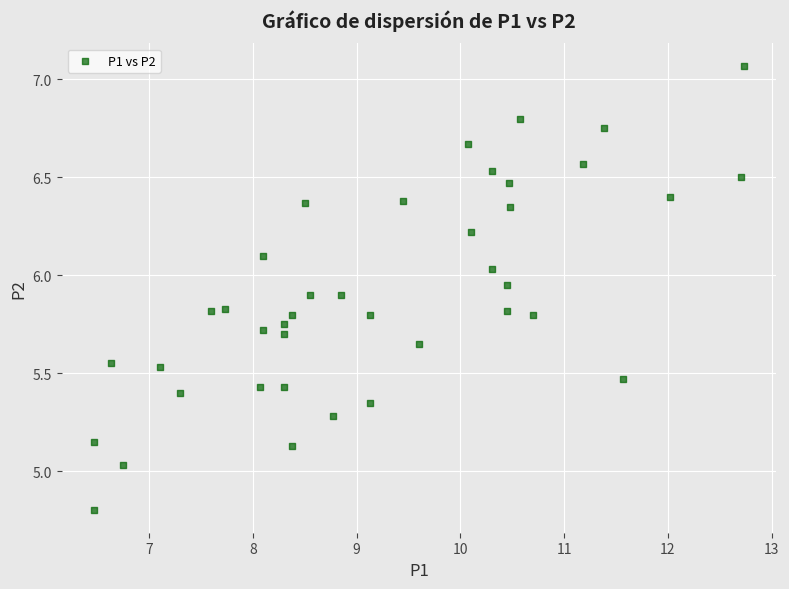

What is the range of Y values (max minus min)?

2.3